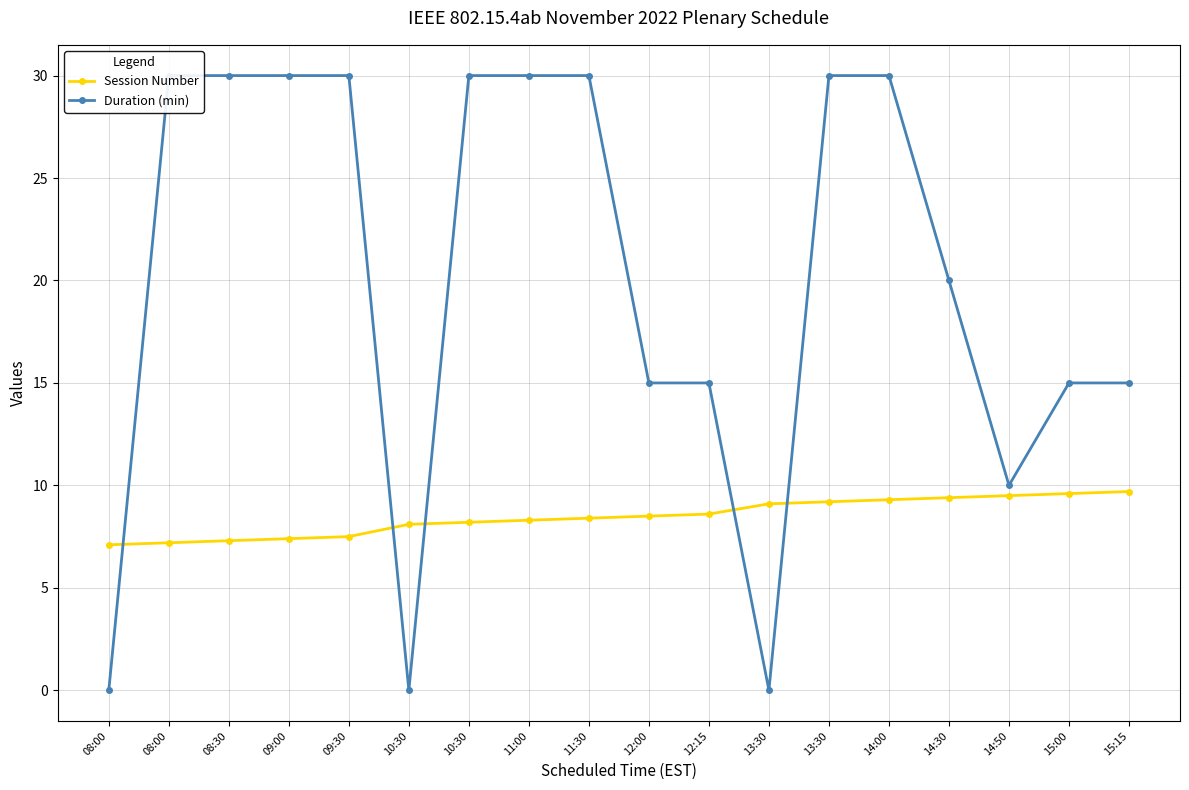

How many lines are shown in the chart?

2